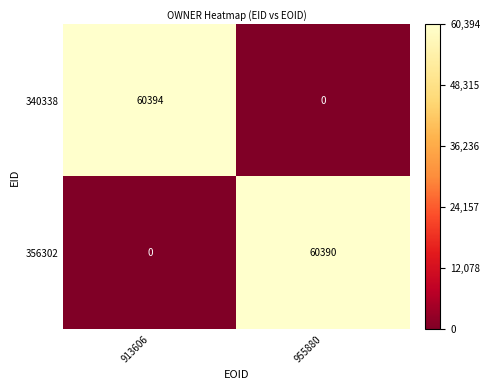

What is the difference between the maximum and minimum values in the 340338 series?

60394